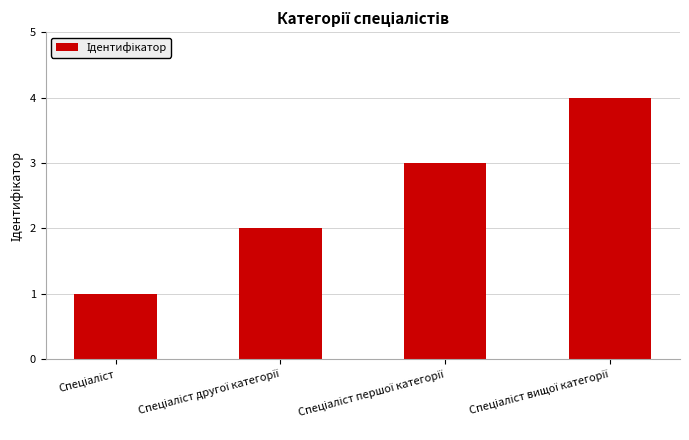

What is the greatest value displayed?

4